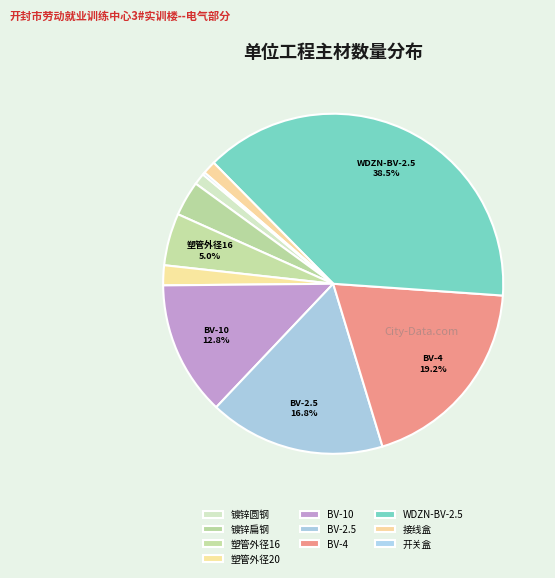

Which category has the biggest portion of the pie?

绝缘电线 WDZN-BV-2.5